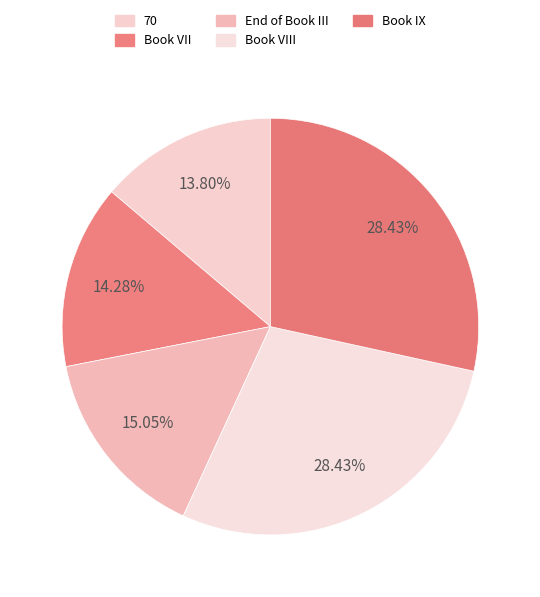

What portion of the pie excludes Book VIII?

71.6%